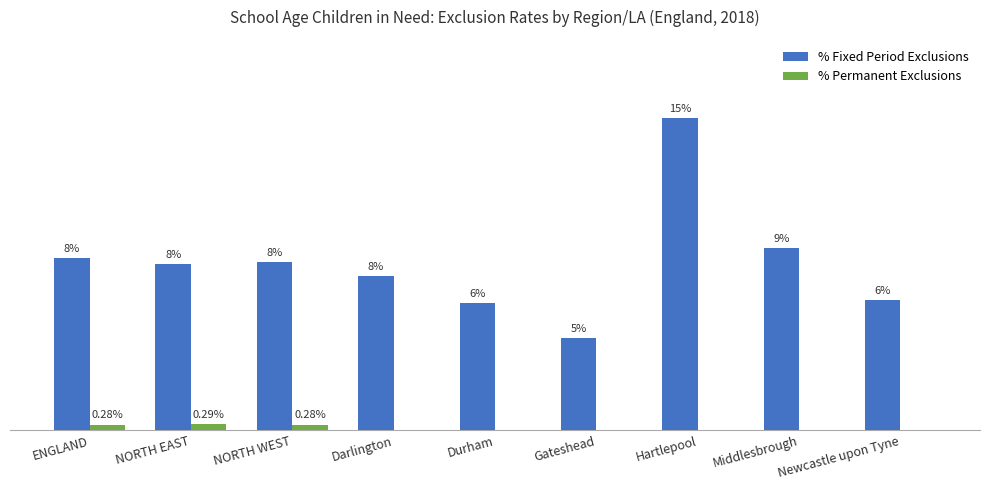

What is the label of the 9th bar from the right?

ENGLAND